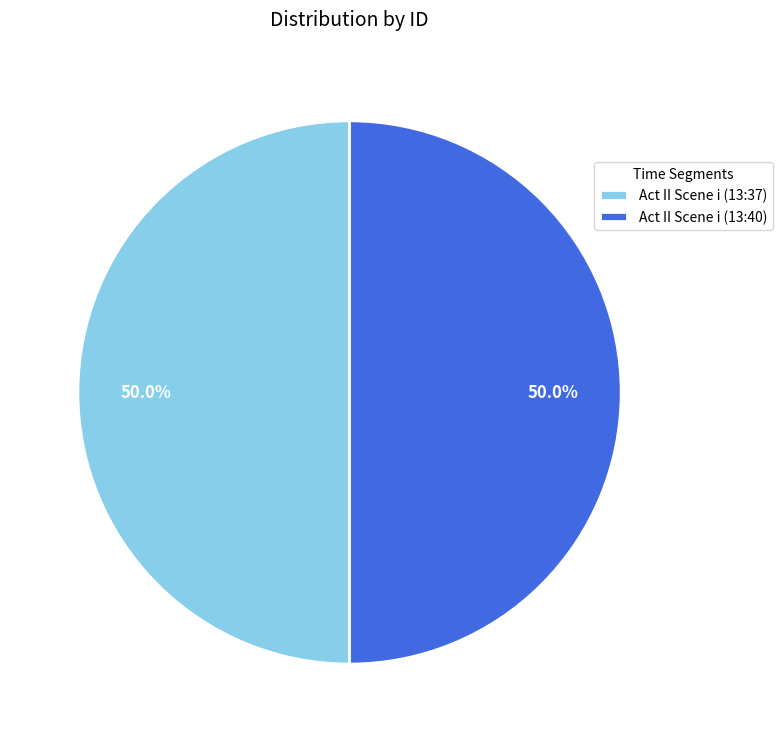

To the nearest percent, what portion does Act II Scene i (13:40) represent?

50%